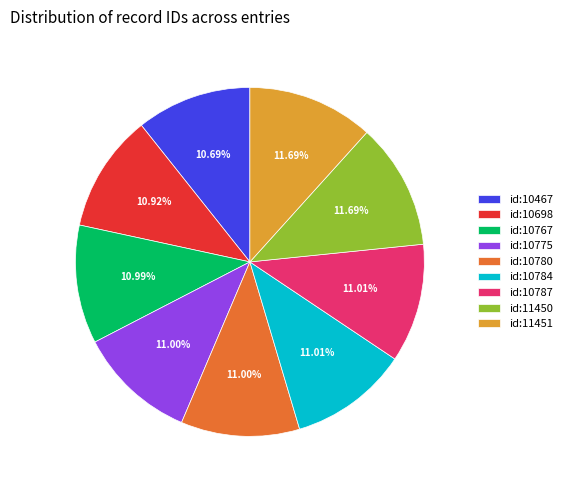

Combined, do id:10767 and id:10784 account for over 50%?

No